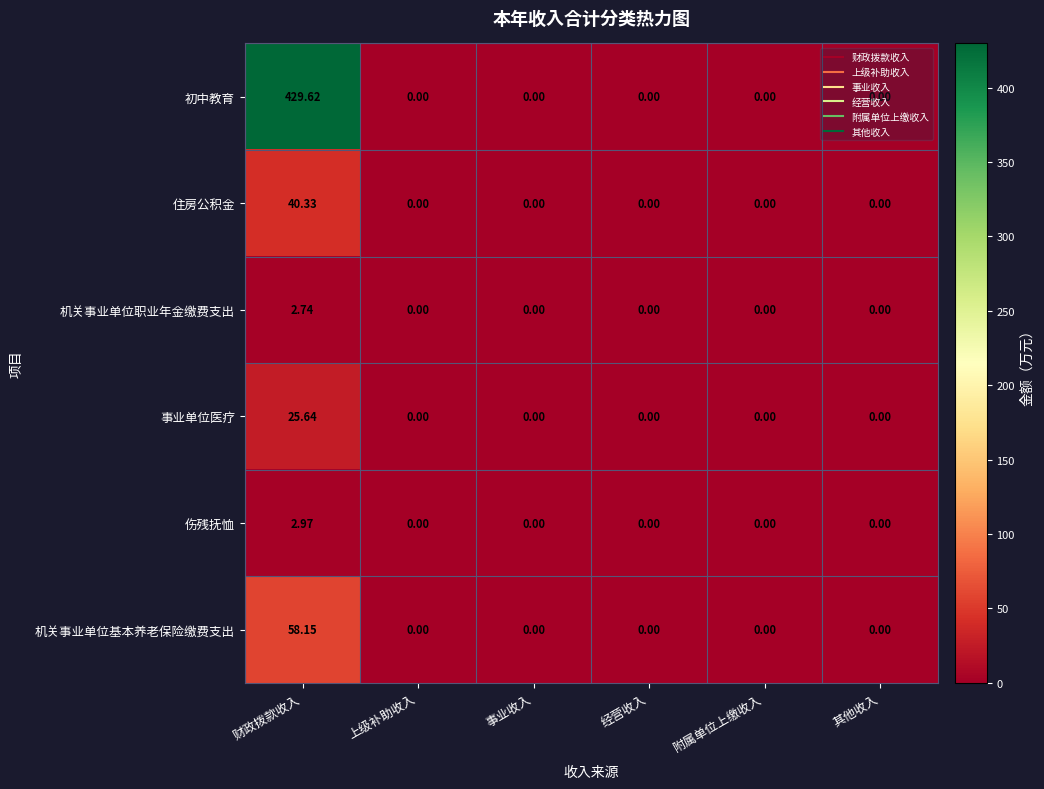

At which category is the sum across all series the highest?

财政拨款收入